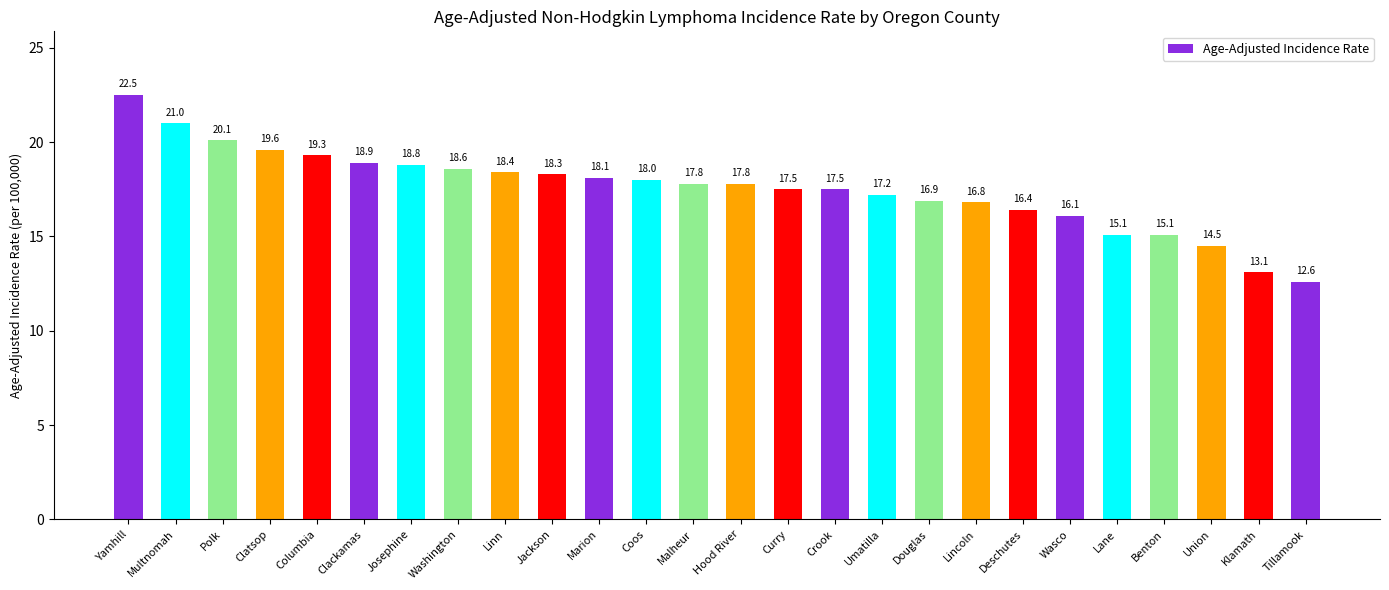

At which label is the value closest to 17?

Douglas